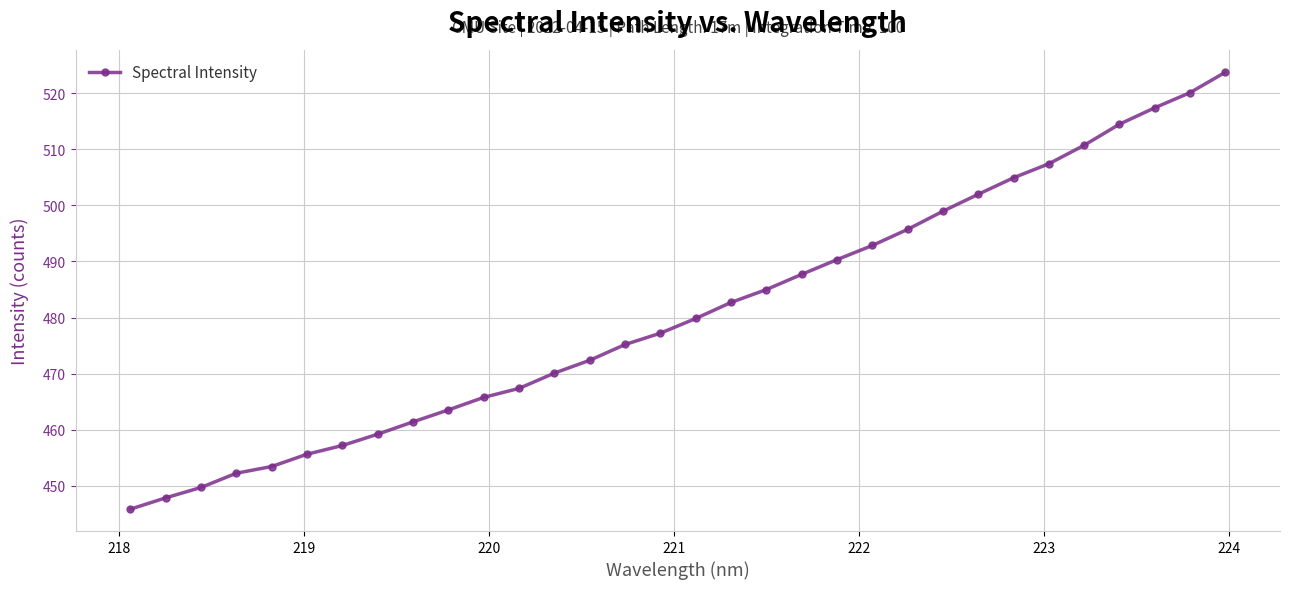

What is the average value?

480.9